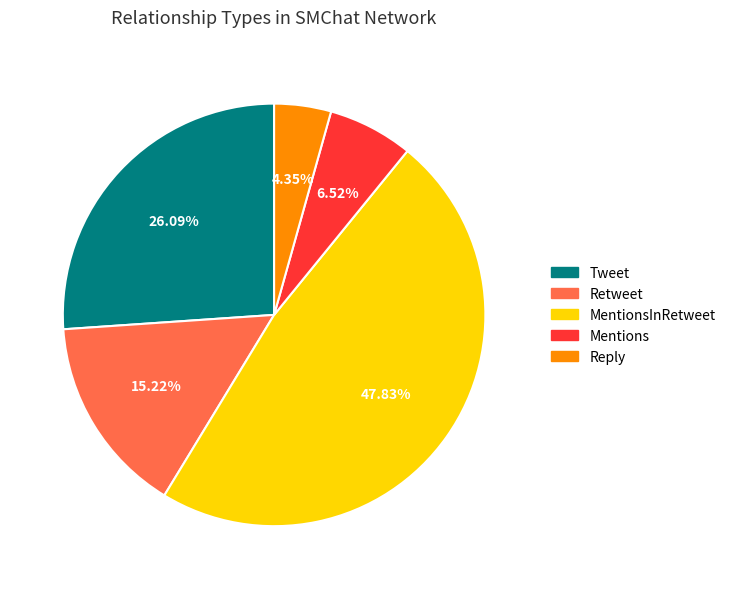

Does any single category account for the majority?

No